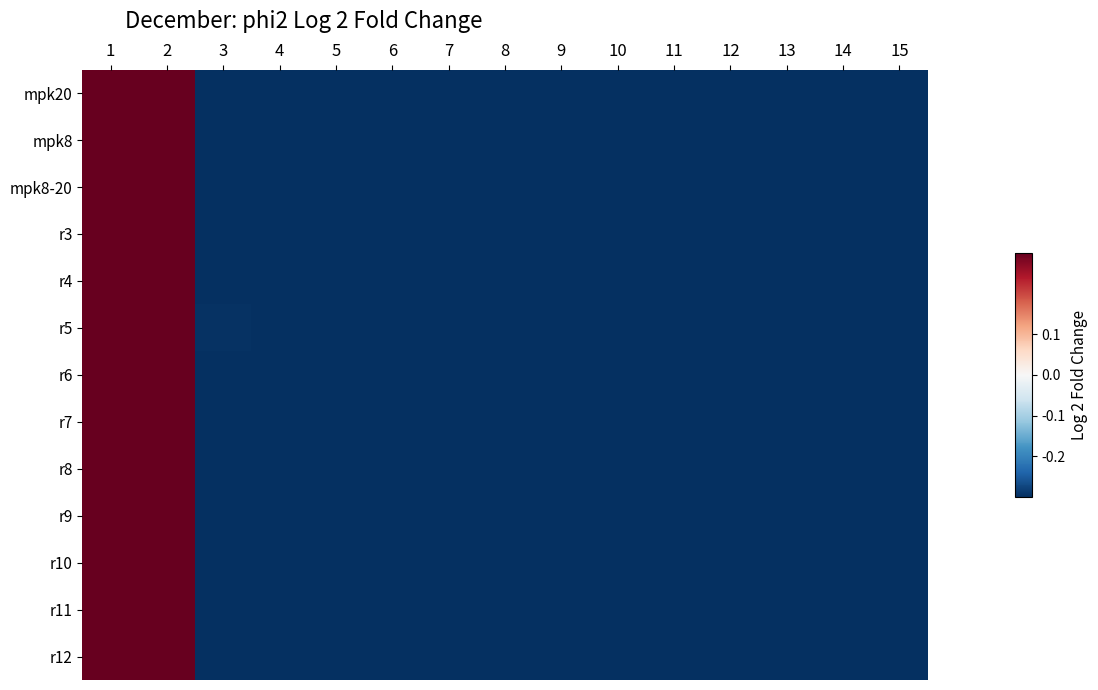

What is the minimum value shown in the chart?

-10.4